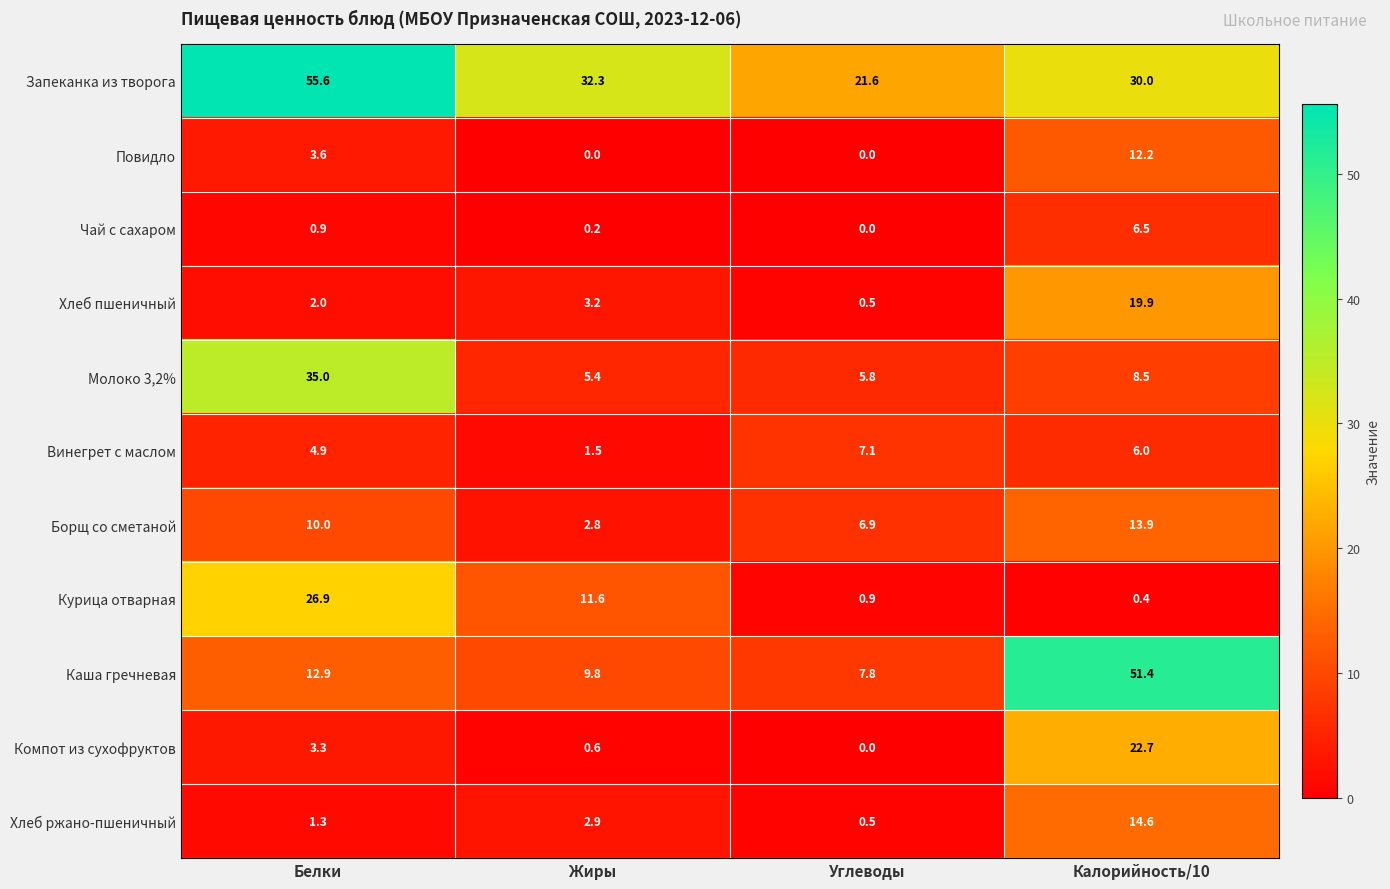

Count the number of categories in the chart.

4